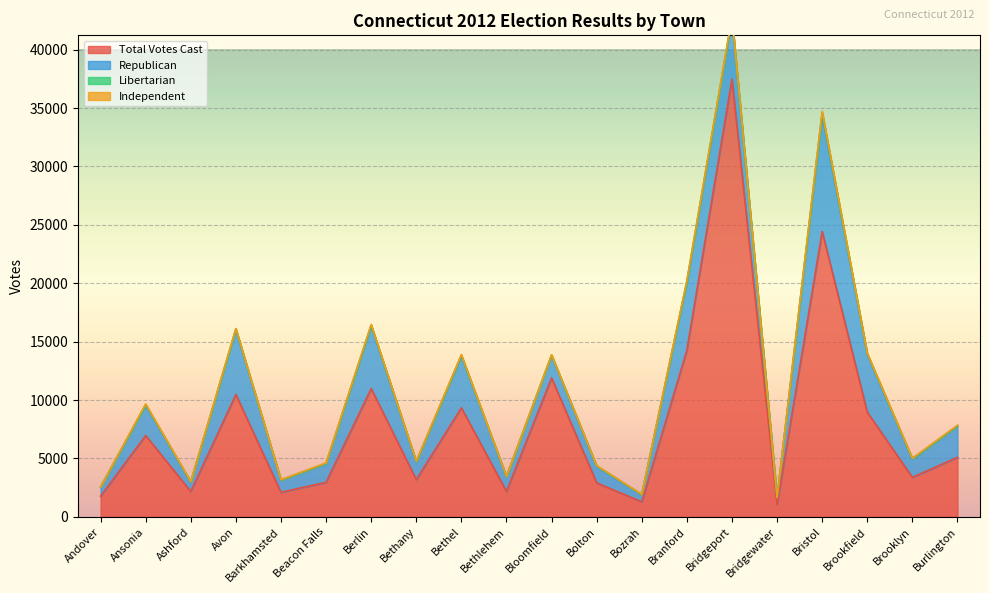

What is the sum of the Republican values at Burlington and Bethlehem?

3955